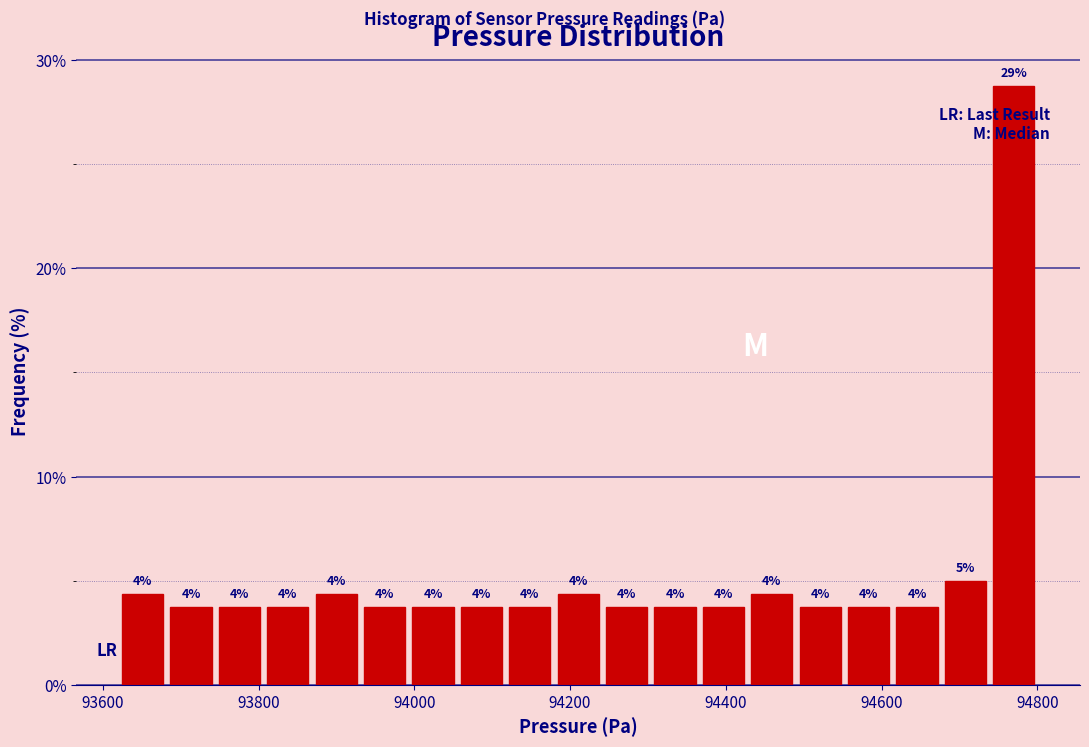

Around what value on the x-axis is the tallest bar? Give the approximate position of its centre, as read against the axis.

94760